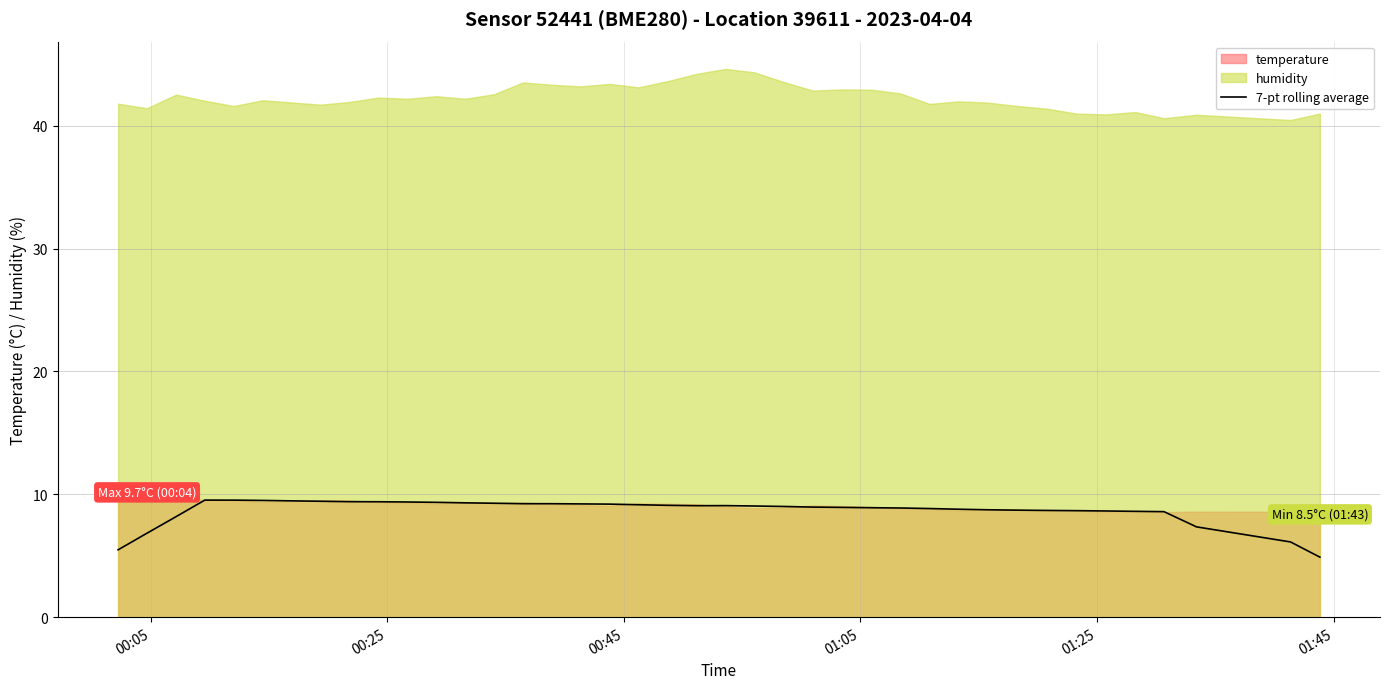

What is the minimum value for 7-pt rolling average?

4.9